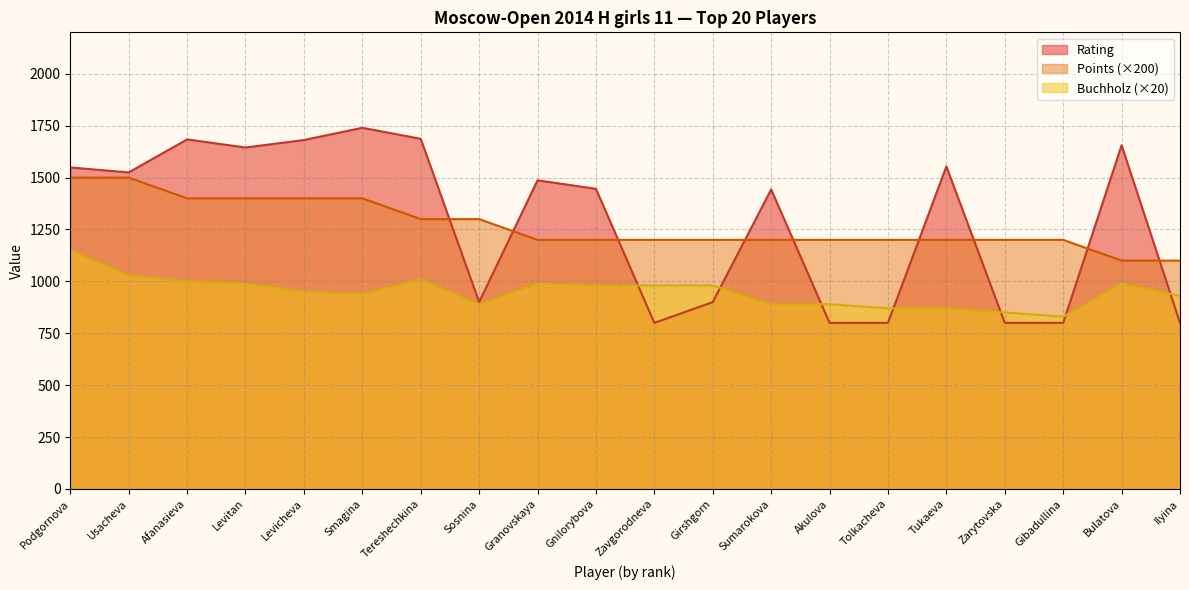

How many data points in Points are less than 1200?

2